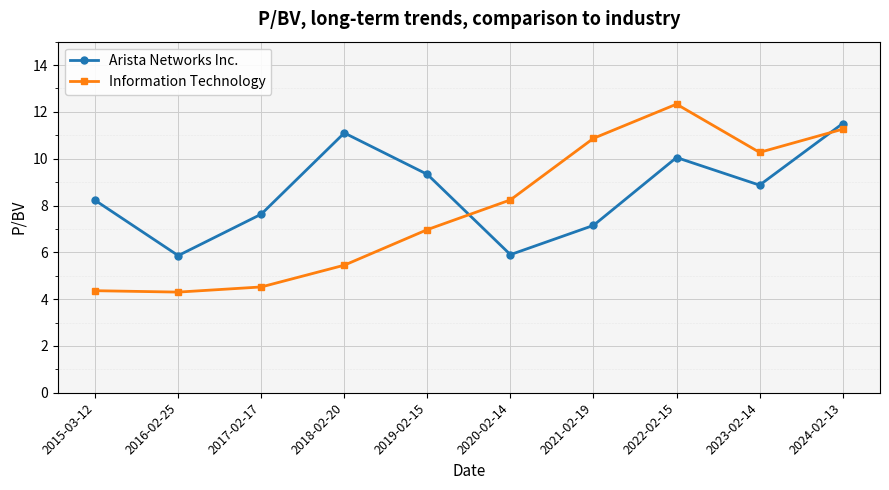

Which series has the largest range (max minus min)?

Information Technology